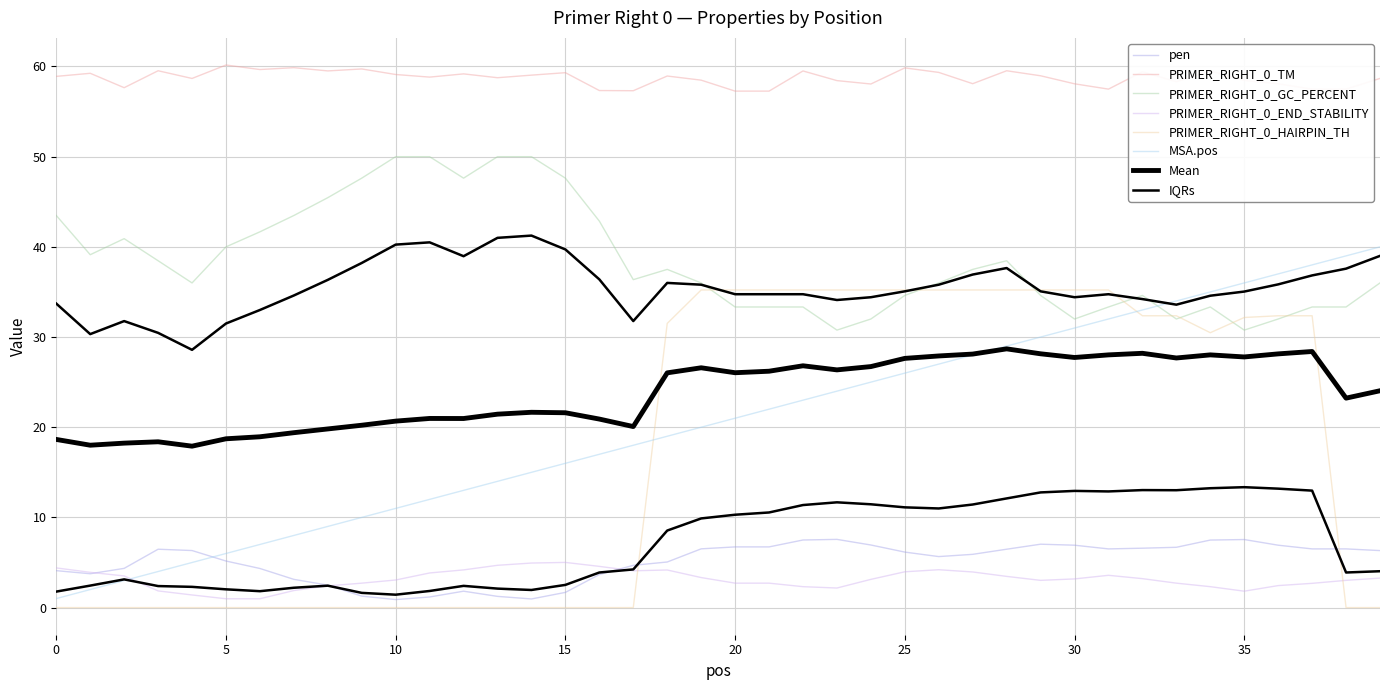

True or false: PRIMER_RIGHT_0_END_STABILITY and PRIMER_RIGHT_0_GC_PERCENT intersect in this chart.

False